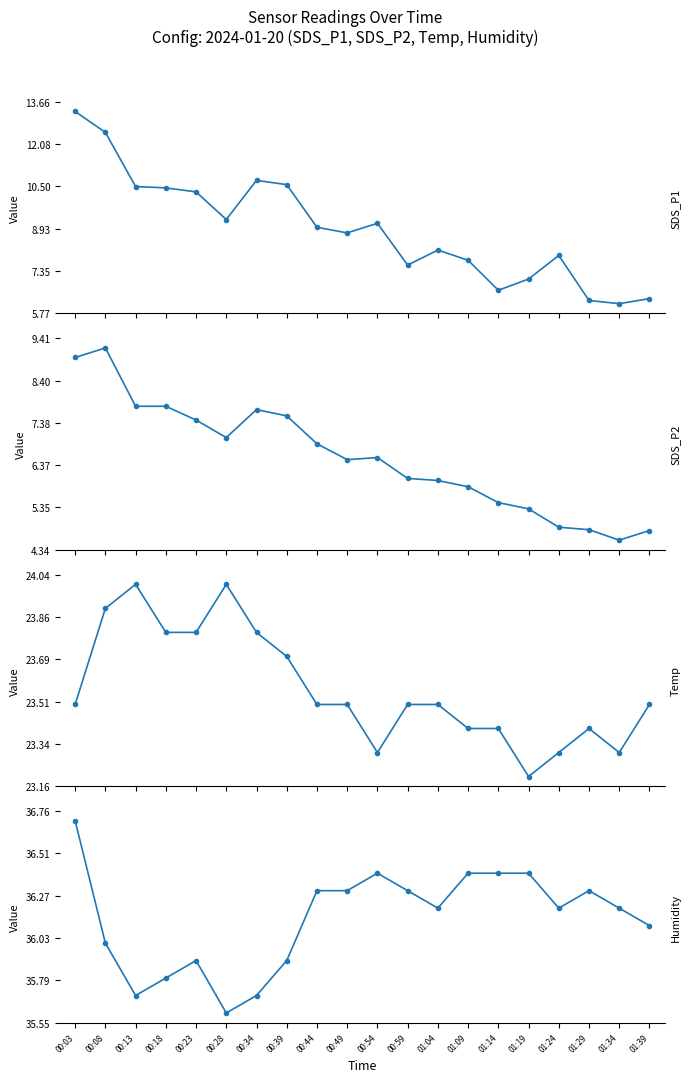

Rank the series at 00:39 from highest to lowest value.

Humidity, Temp, SDS_P1, SDS_P2